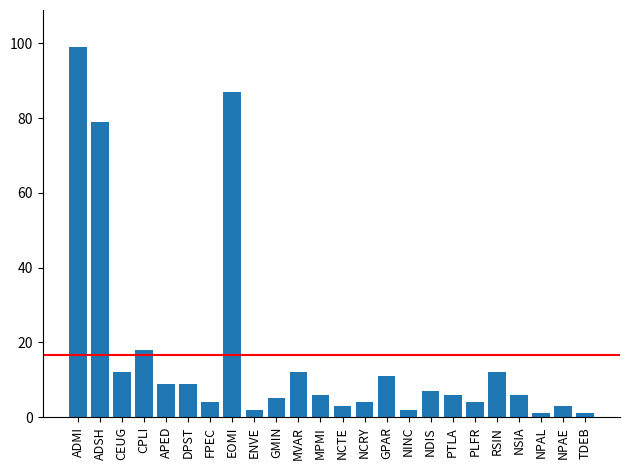

What is the label of the 11th bar from the left?

MVAR